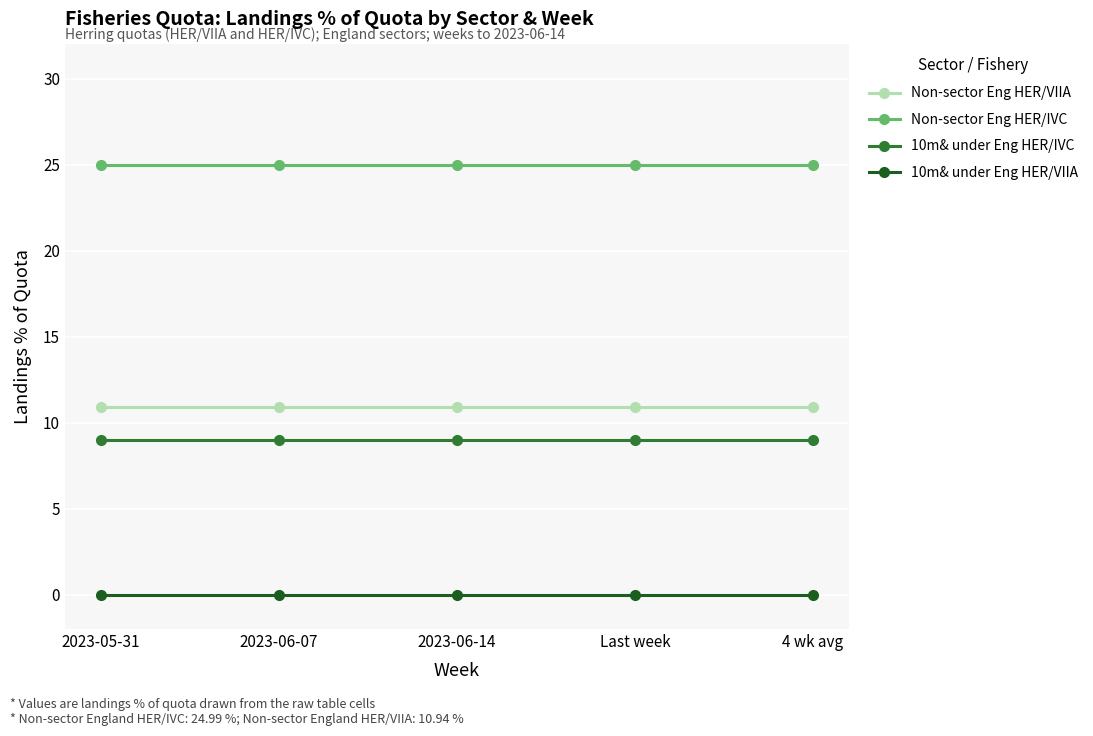

Count the number of categories in the chart.

5